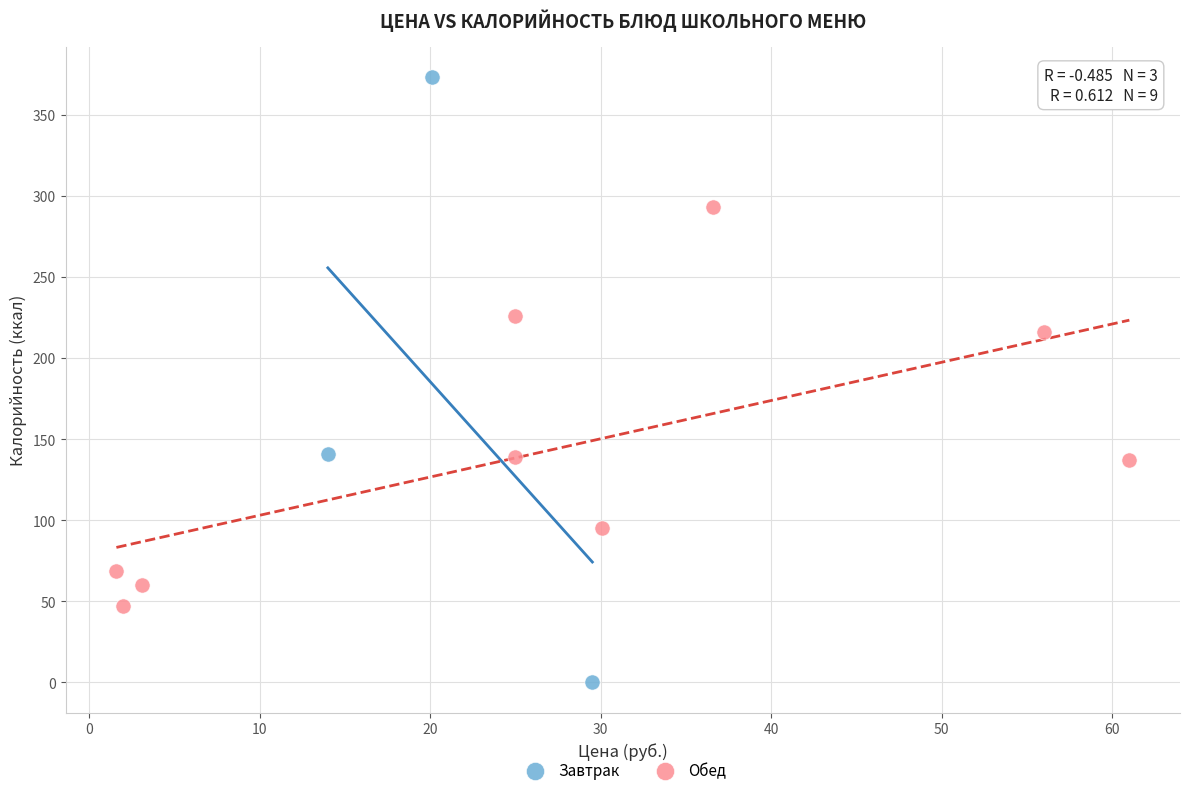

Which series contains the lowest Y value?

Завтрак